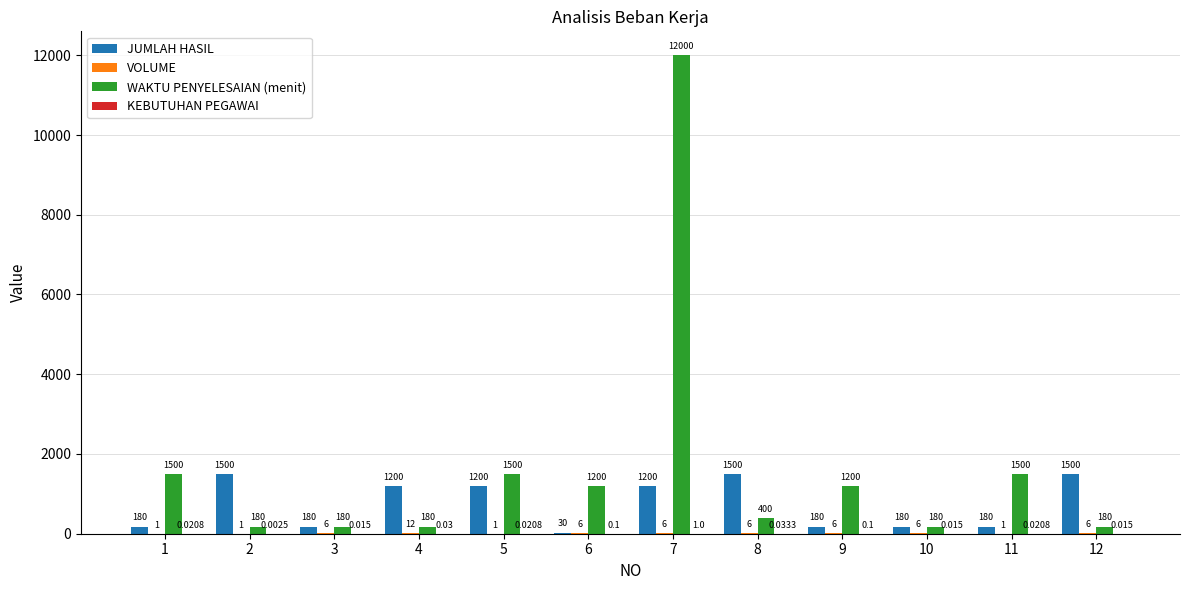

Between 2 and 7, which series saw the biggest shift?

WAKTU PENYELESAIAN (menit)